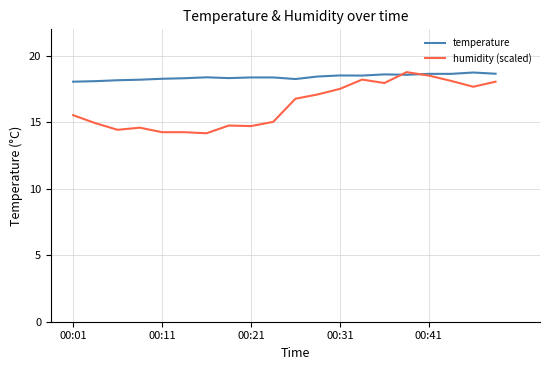

How many times do humidity (scaled) and temperature cross each other?

2